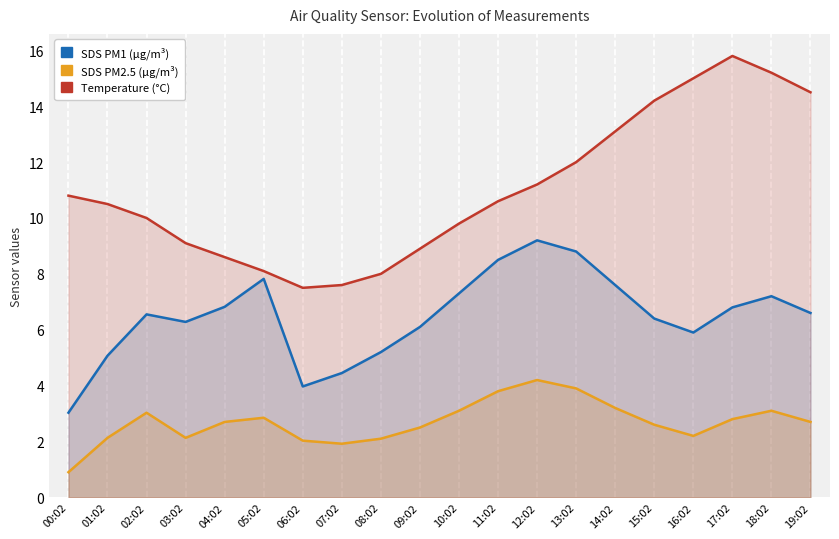

True or false: SDS_P2 and Temp intersect in this chart.

False